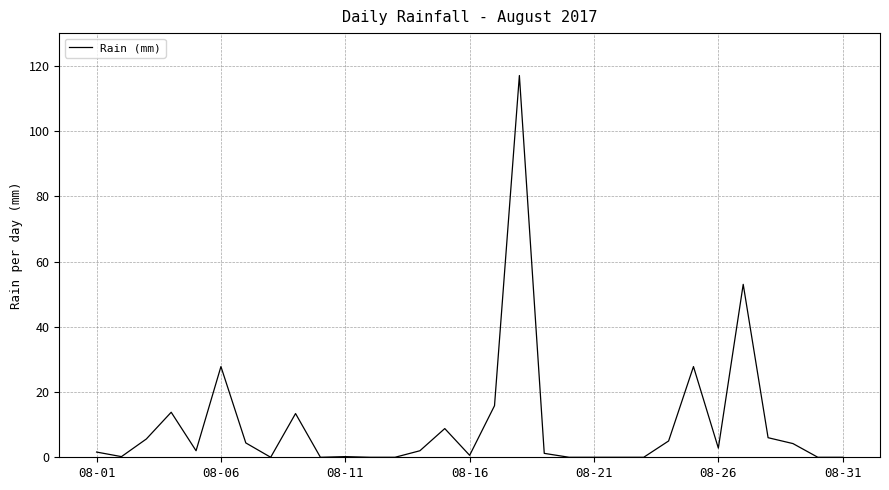

What is the difference between the maximum and minimum values?

117.0